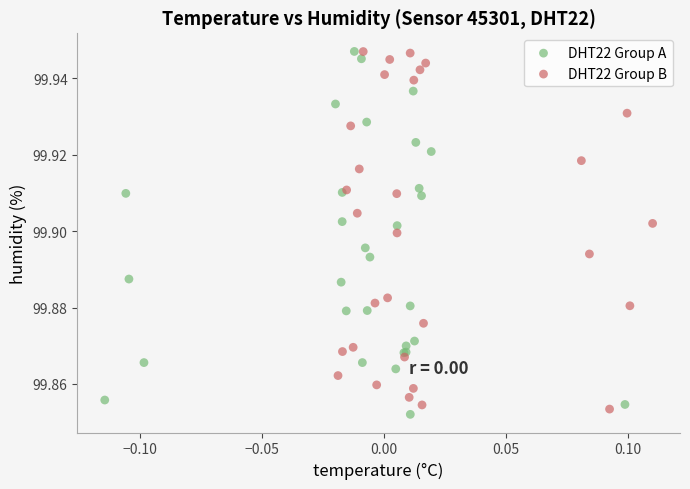

What are all the series names shown in the legend?

DHT22 Group A, DHT22 Group B